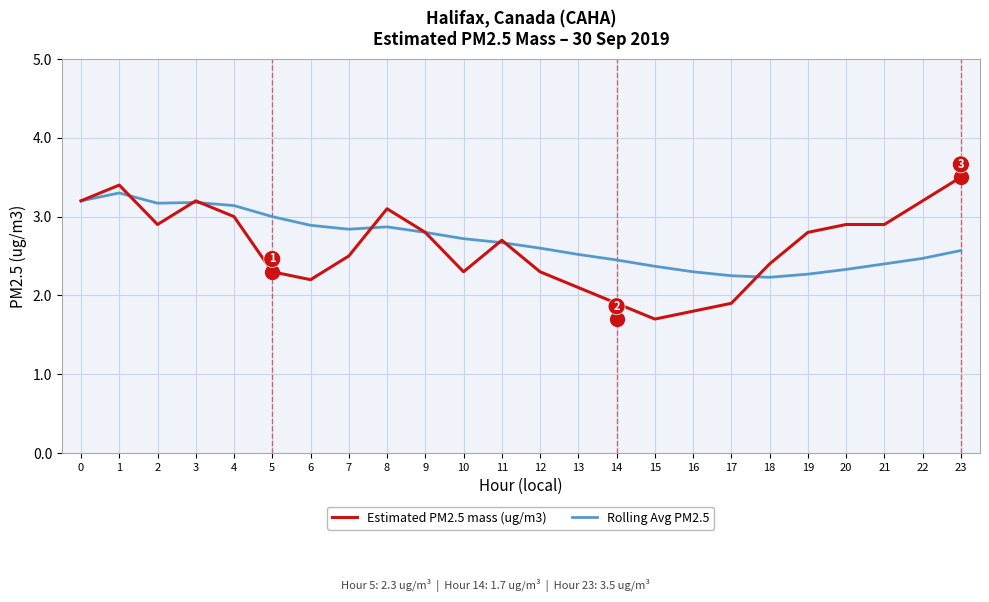

Which series has the largest range (max minus min)?

Estimated PM2.5 mass (ug/m3)